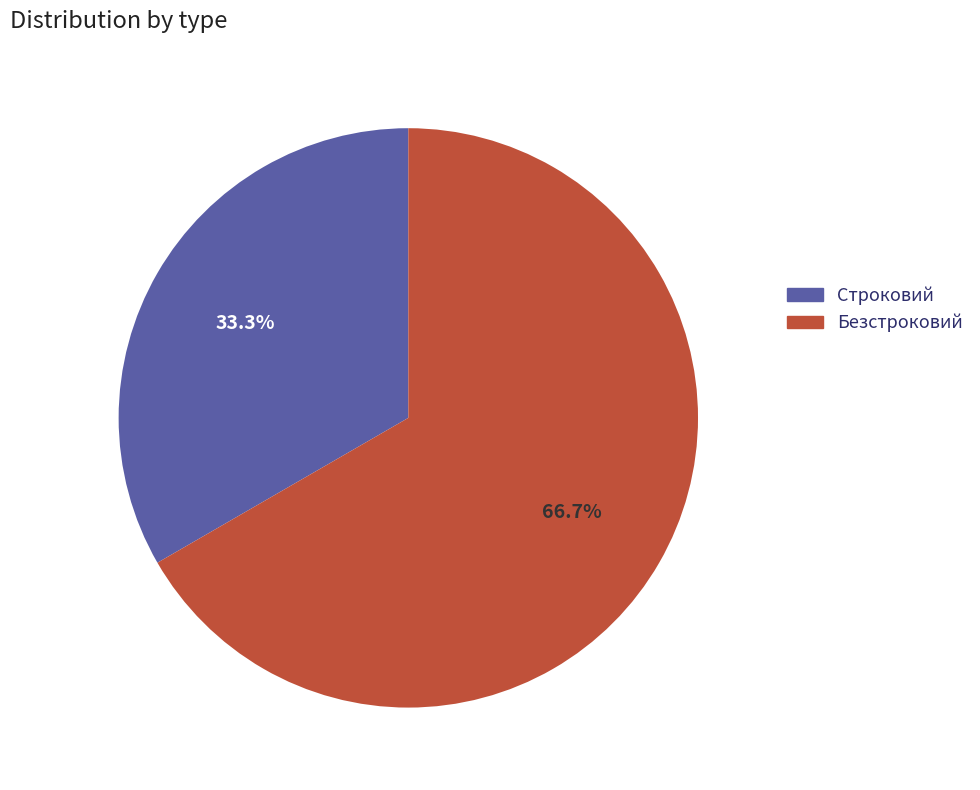

Which has a higher value, Строковий or Безстроковий?

Безстроковий